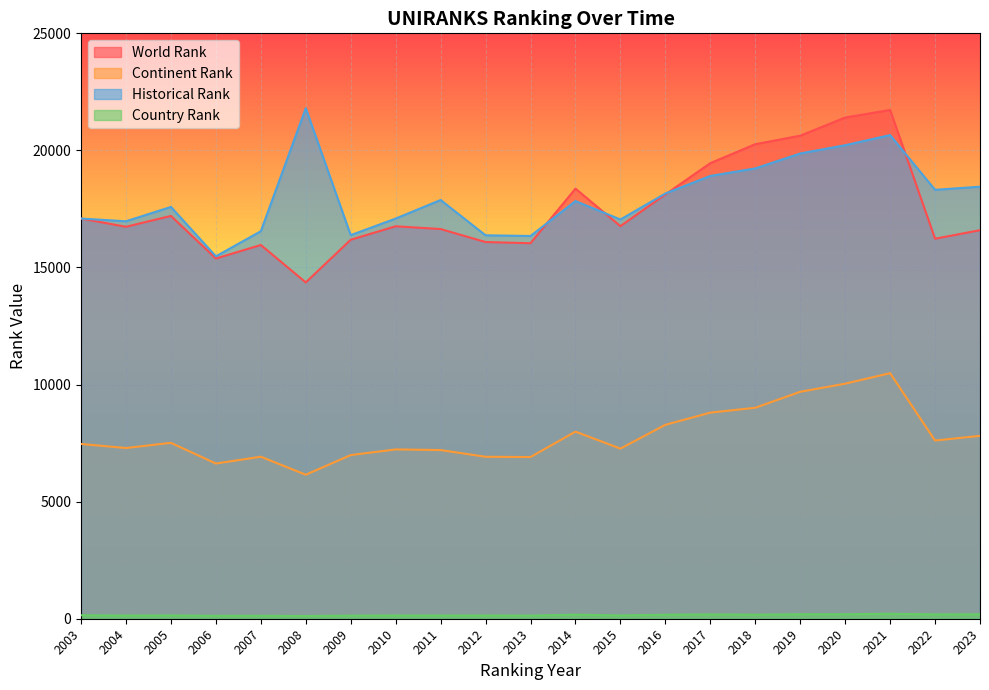

Is the value of continent rank at 2015 greater than the value of country rank at 2018?

Yes